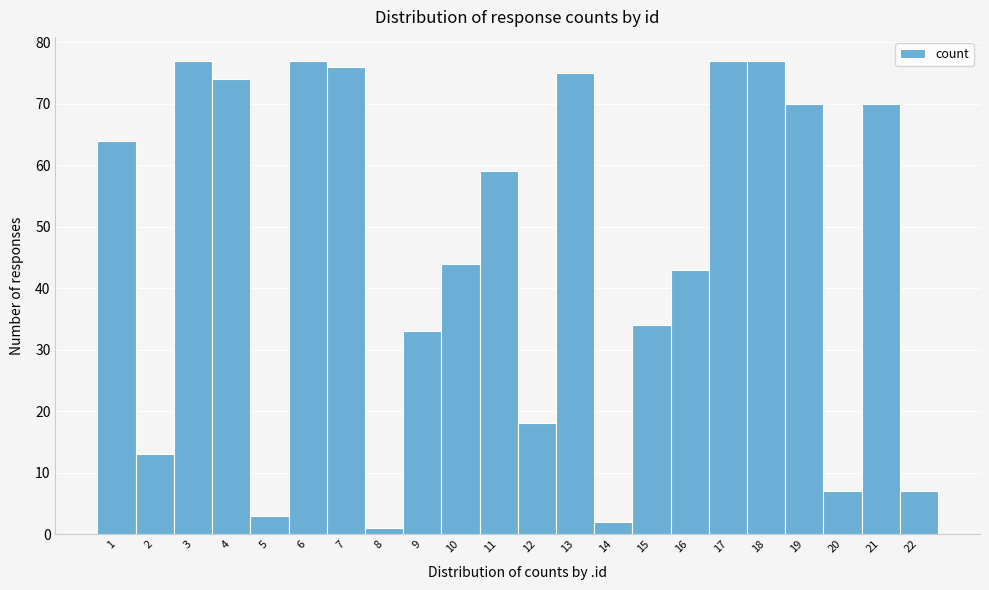

How tall is the bar that spans 13.5 to 14.5 on the x-axis? The values are not printed on the chart, so give them approximately, as read against the axis.

2